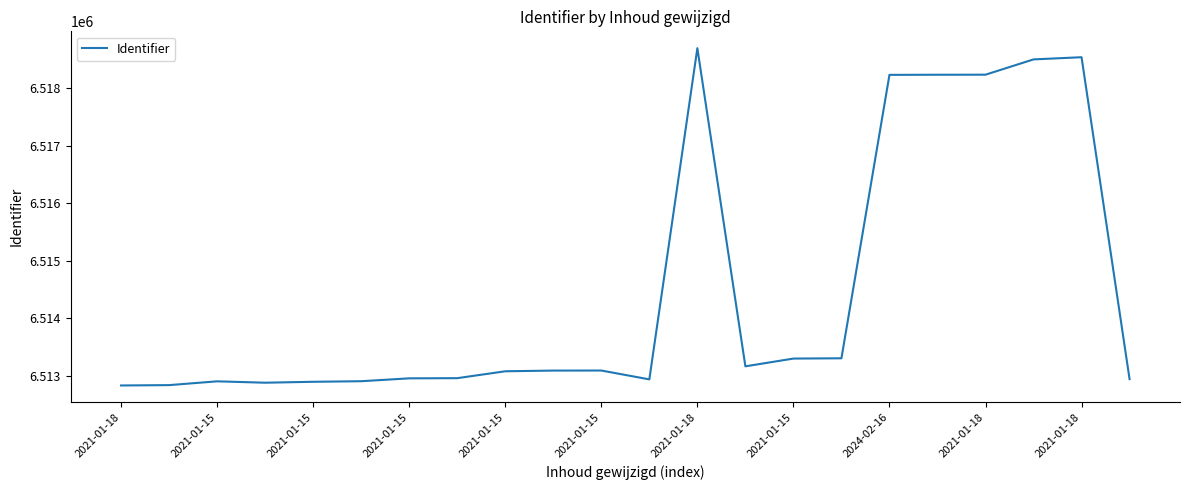

What is the minimum value shown in the chart?

6512829